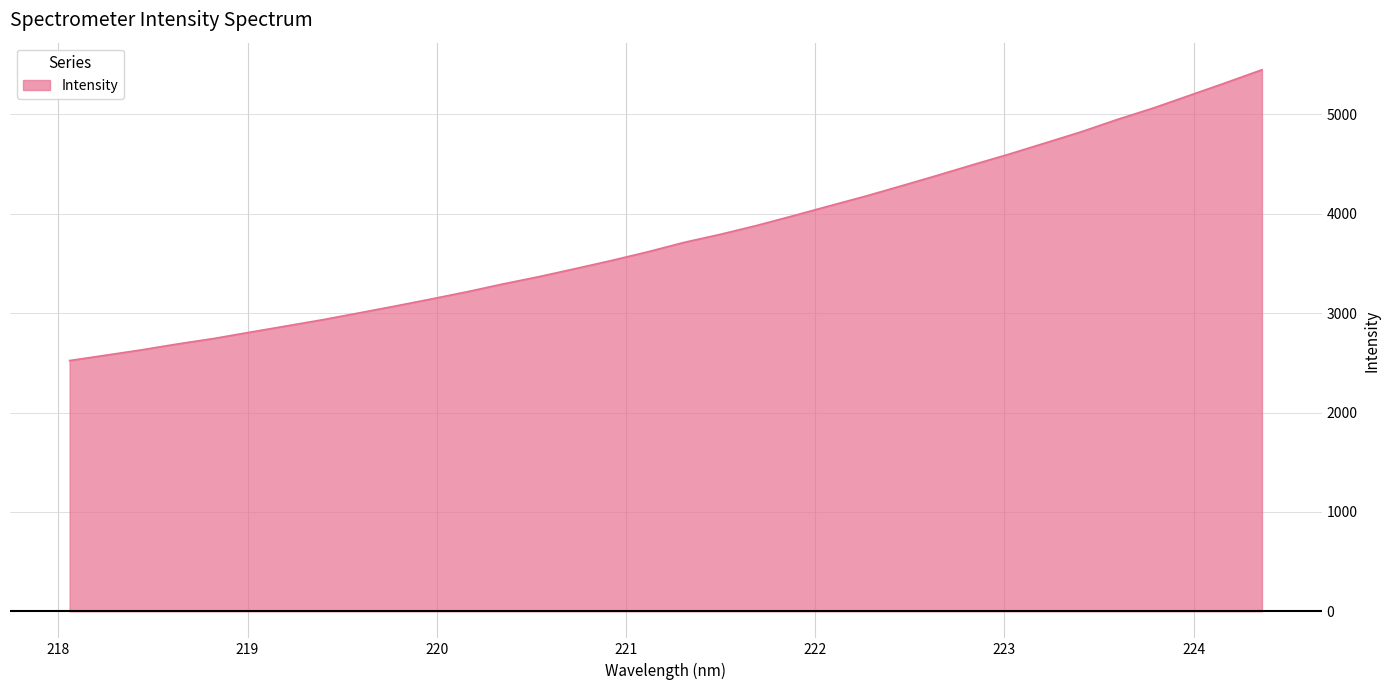

What is the minimum value shown in the chart?

2523.1